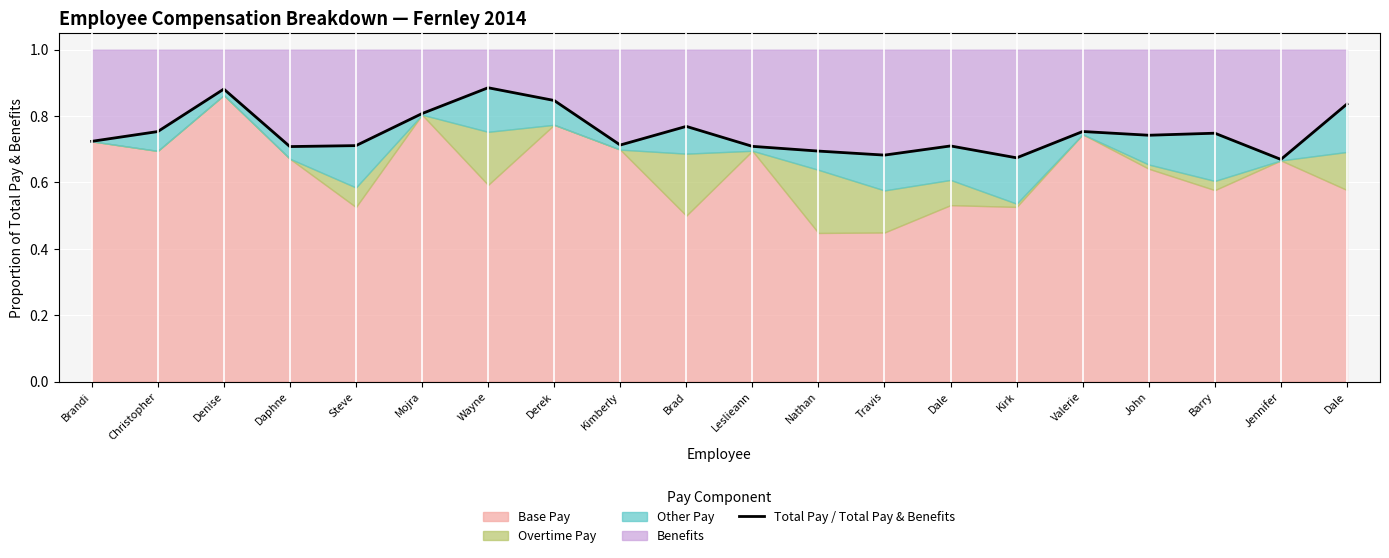

What is the difference between the second highest and minimum values?

0.2